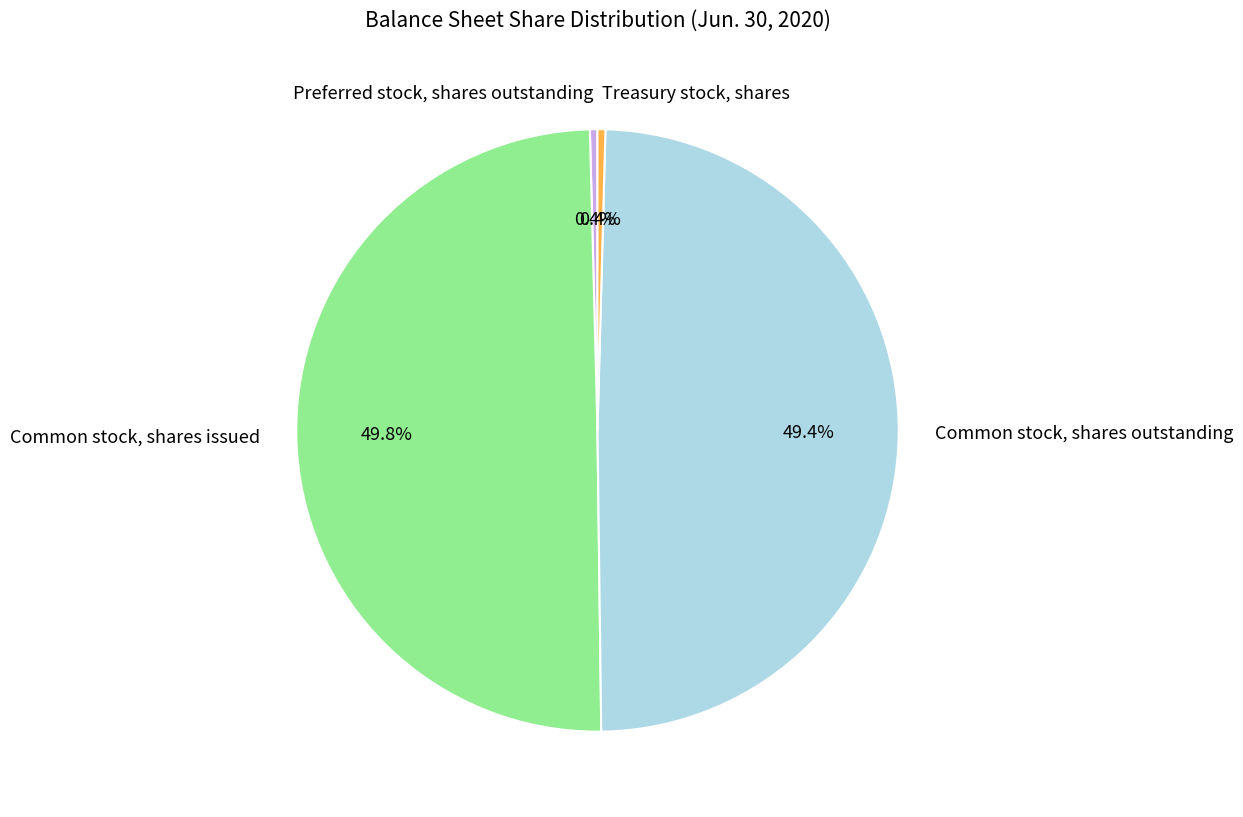

Does Preferred stock, shares outstanding represent more than half of the total?

No